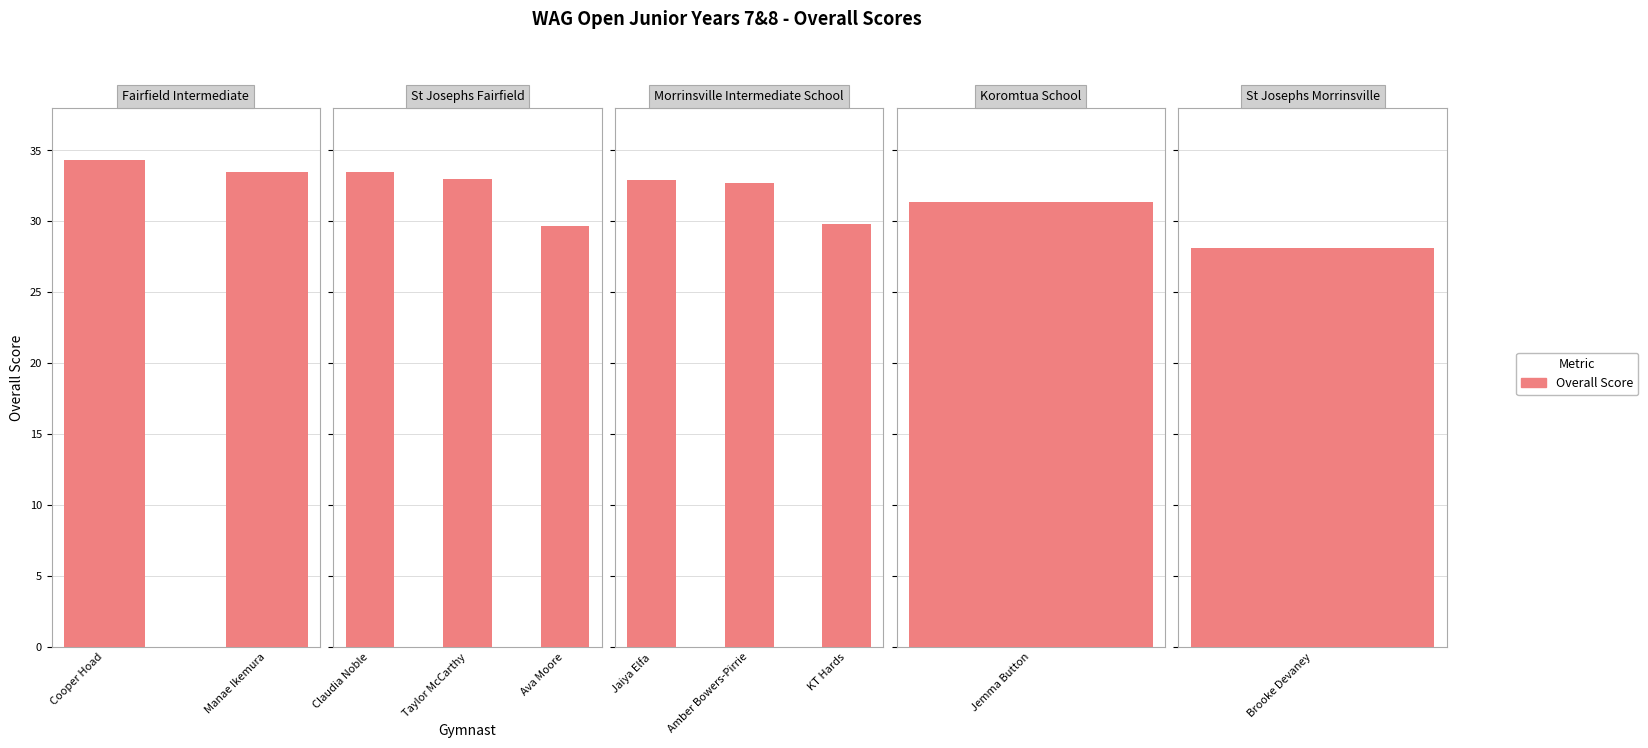

Is it true that the value at KT Hards is 29.8?

True